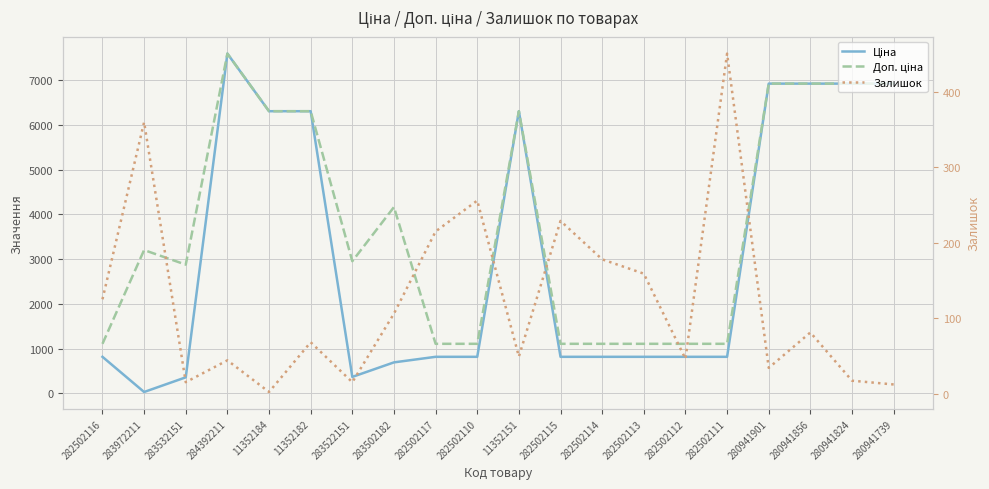

List the series in order of their peak value, highest first.

Ціна, Доп. ціна, Залишок